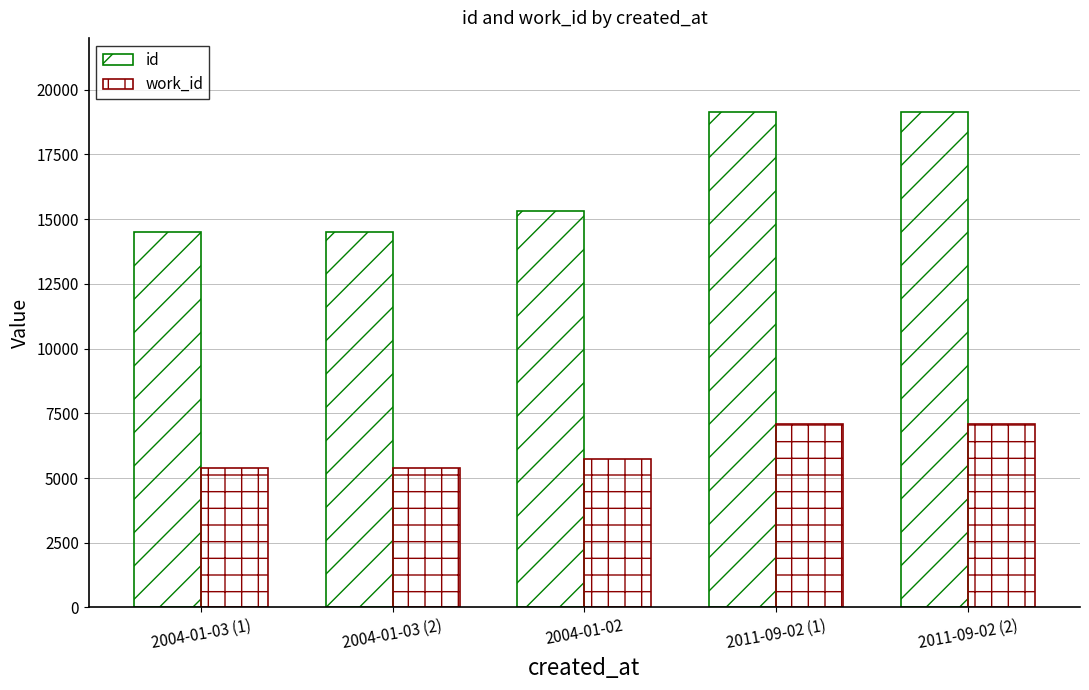

How many data points in id are less than 15328?

2